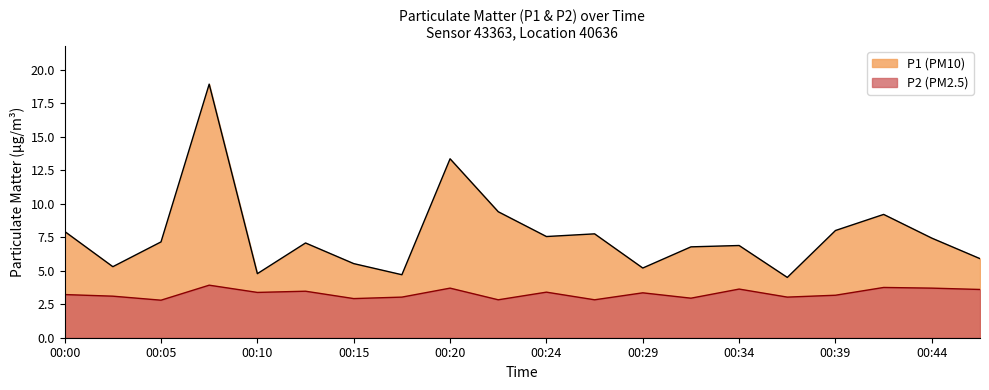

What is the difference between the P2 values at 00:39 and 00:46?

0.4